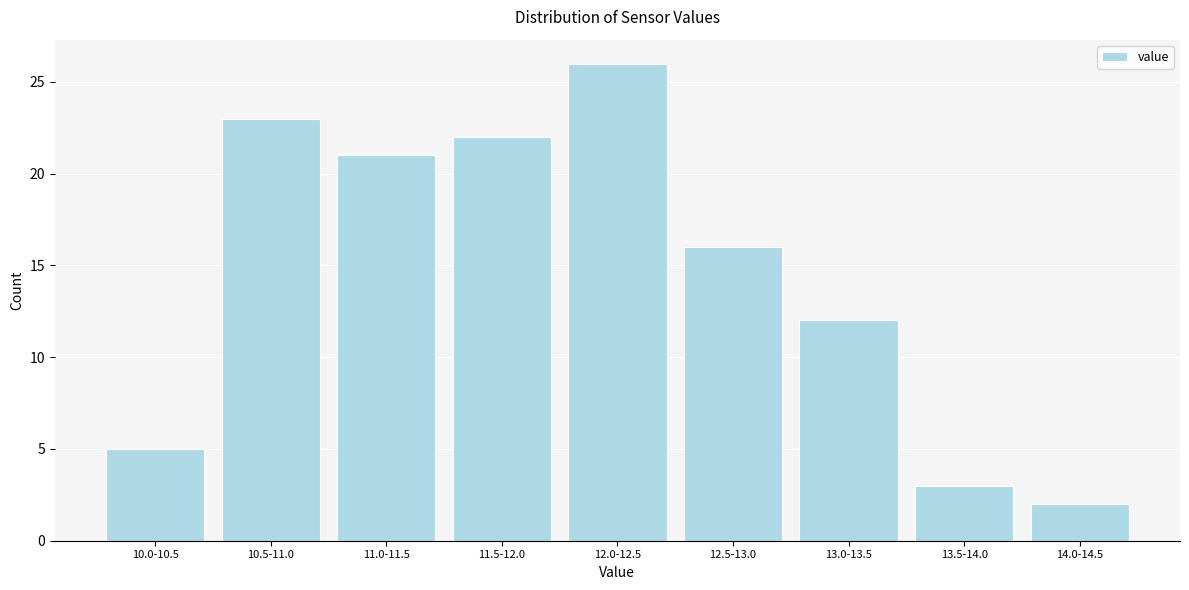

Reading left to right, what are all the values shown in this chart?

10.0-10.5=5	10.5-11.0=23	11.0-11.5=21	11.5-12.0=22	12.0-12.5=26	12.5-13.0=16	13.0-13.5=12	13.5-14.0=3	14.0-14.5=2